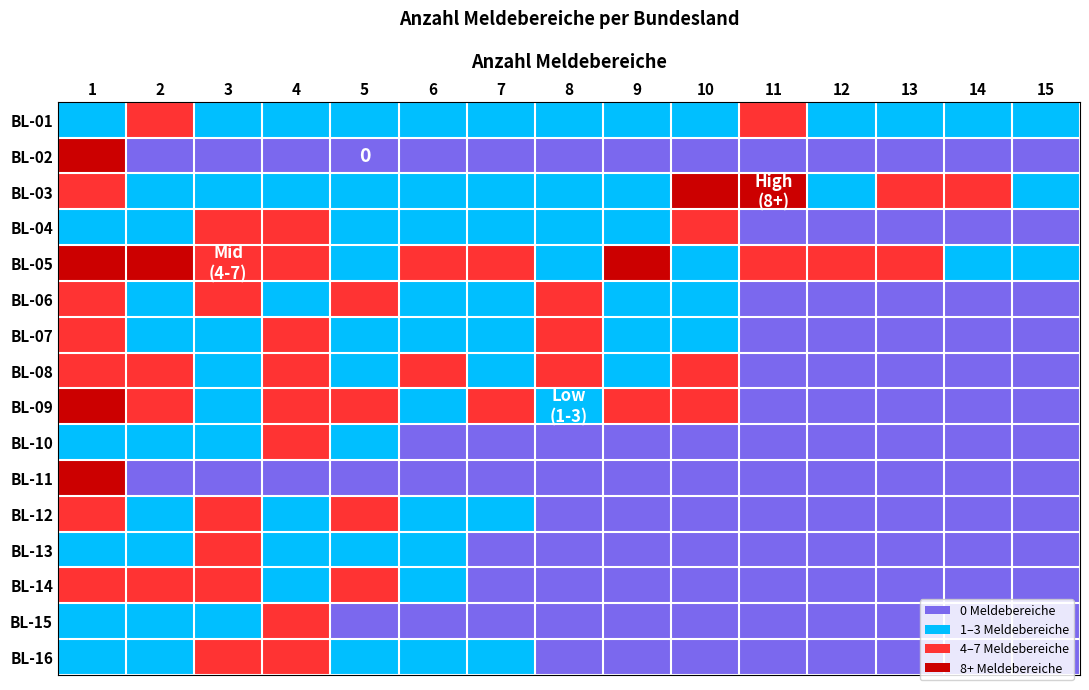

At 6, list the series in order from largest to smallest.

BL-05, BL-08, BL-01, BL-03, BL-04, BL-06, BL-07, BL-09, BL-12, BL-13, BL-14, BL-16, BL-02, BL-10, BL-11, BL-15